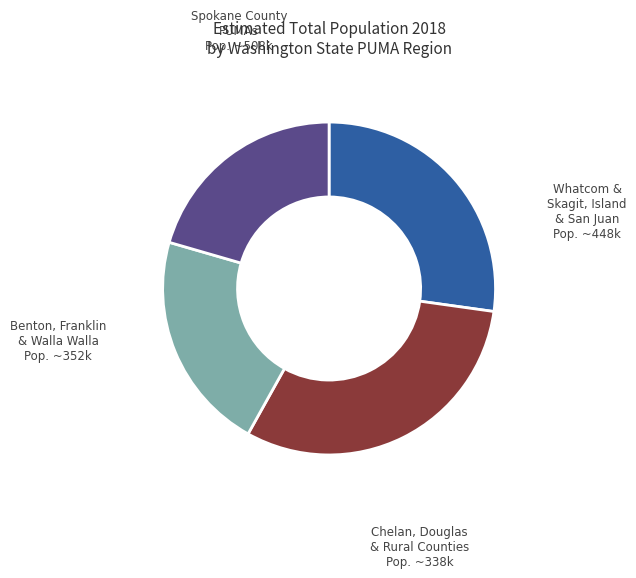

Is there a majority slice in this chart?

No